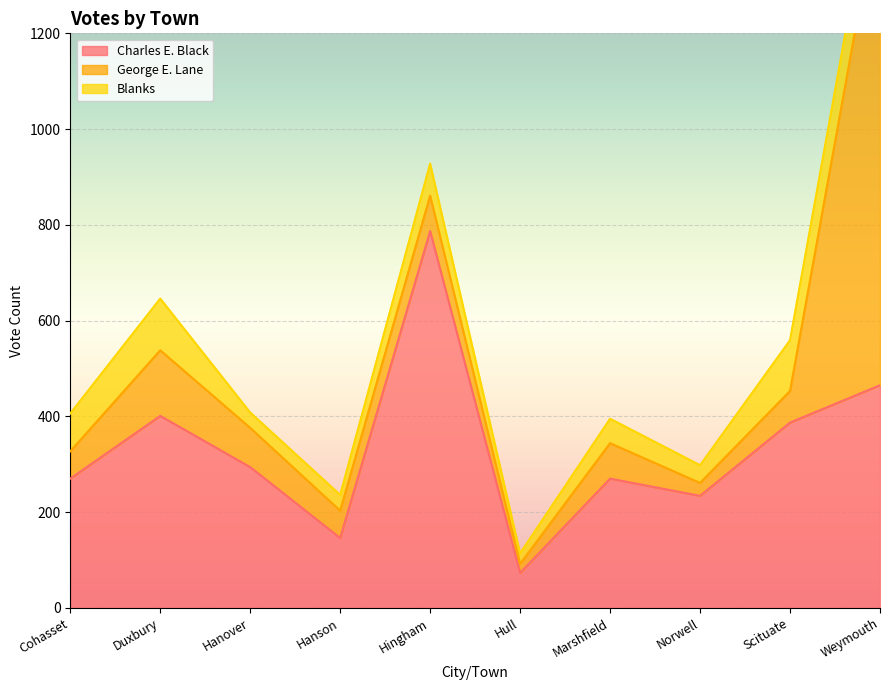

What is the label of the 6th point from the right?

Hingham